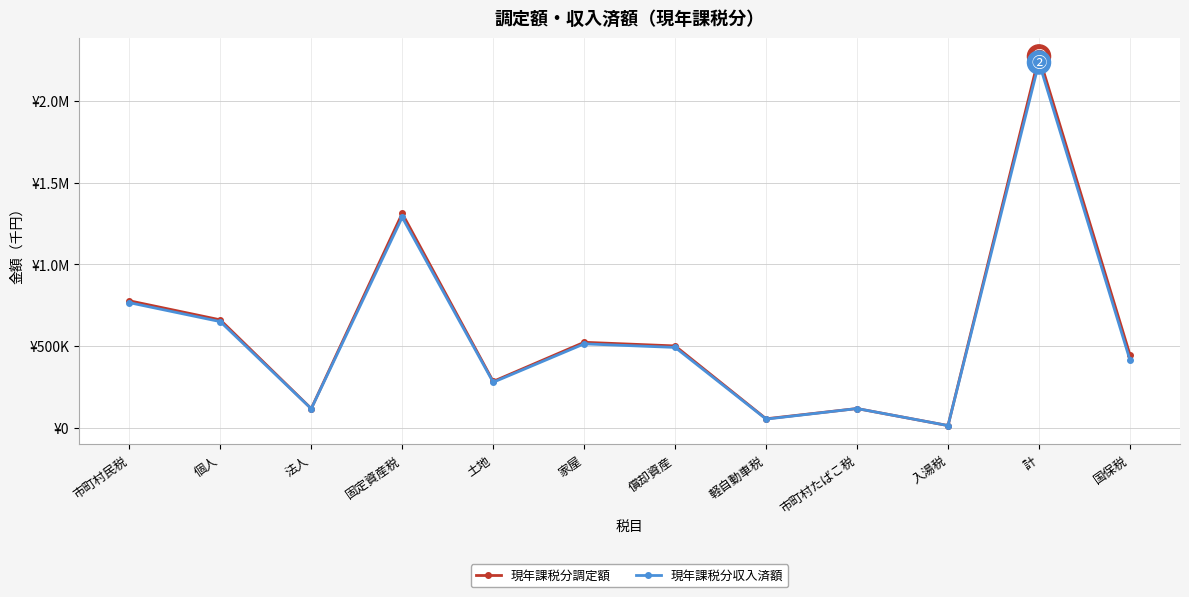

What is the difference between the highest and lowest values at 計?

37319